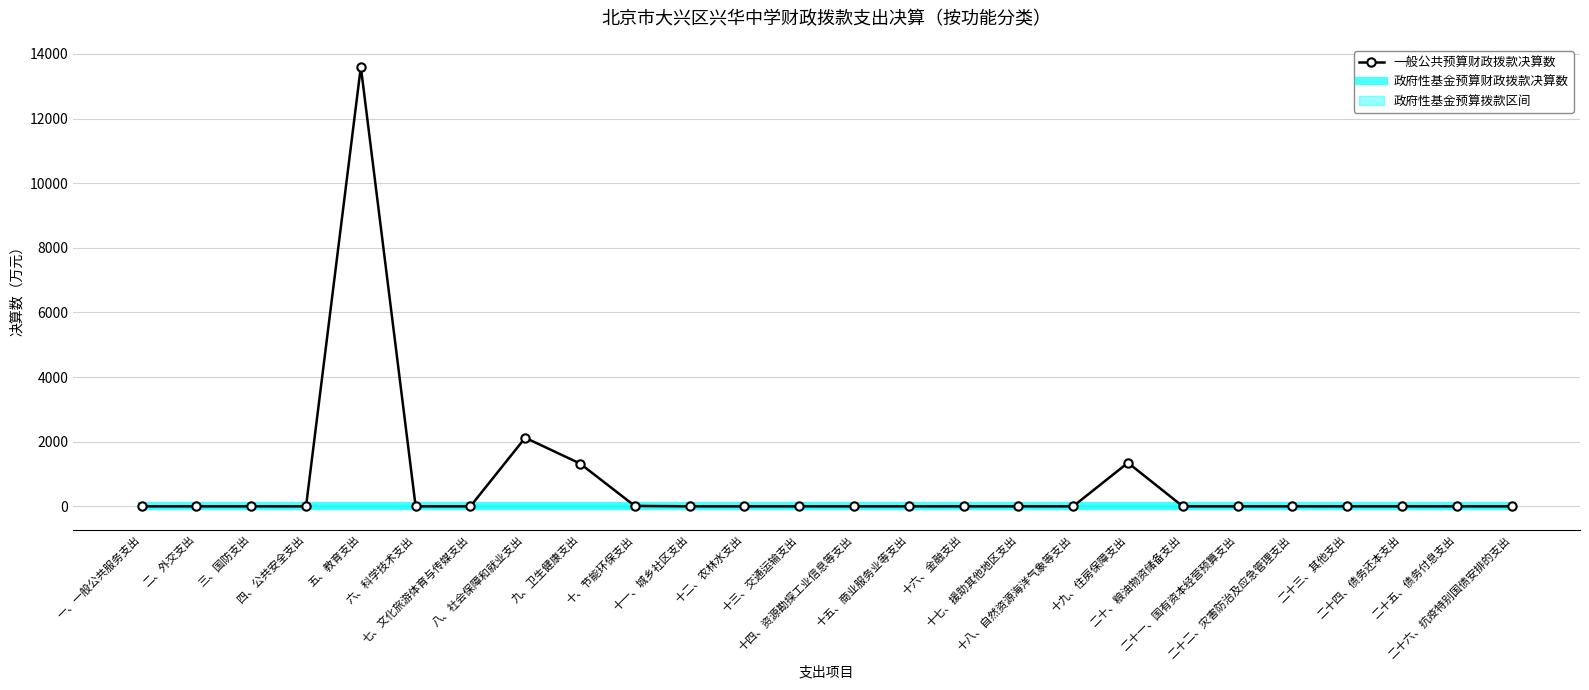

At which category does 一般公共预算财政拨款决算数 reach its first local peak?

五、教育支出